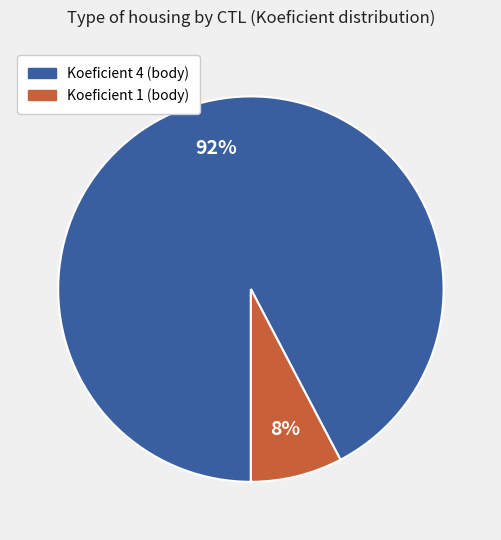

Does any single category account for the majority?

Yes